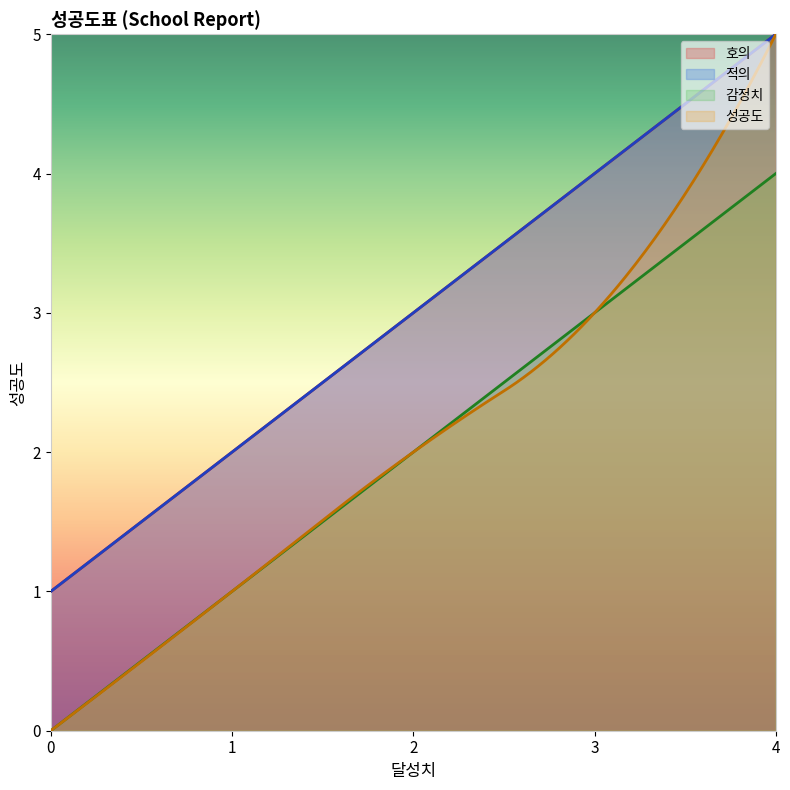

How many lines are shown in the chart?

4